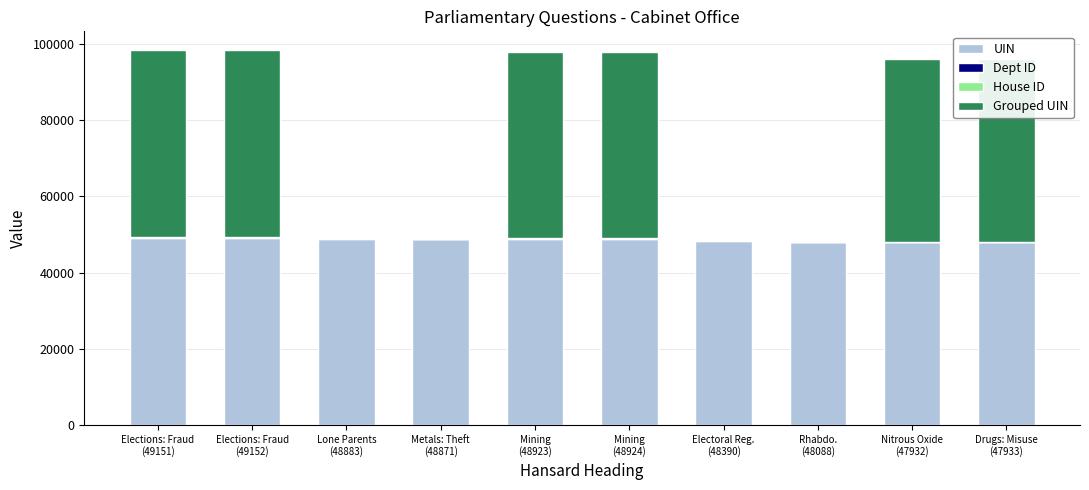

What is the maximum value for UIN?

49152